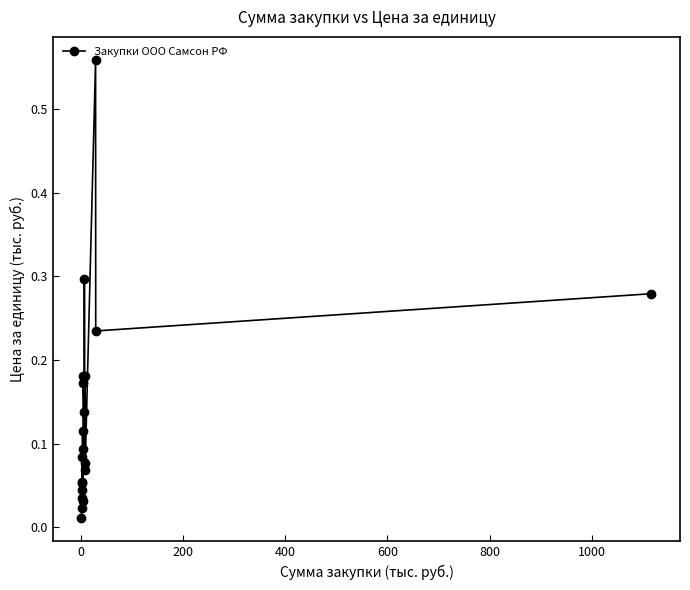

What is the difference between the maximum and minimum values?

0.5